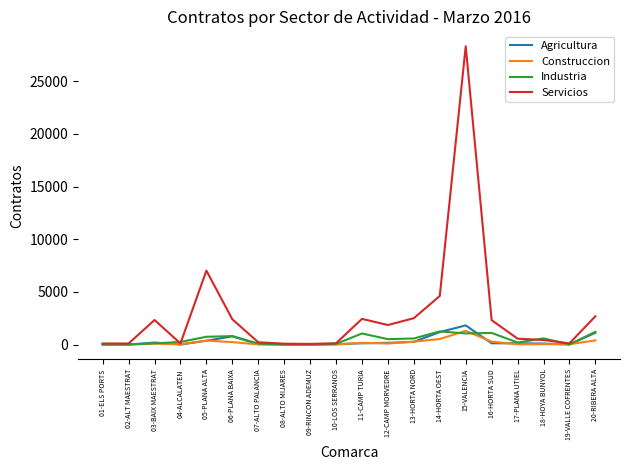

The value of Construccion at 14-HORTA OEST is 525. True or false?

True